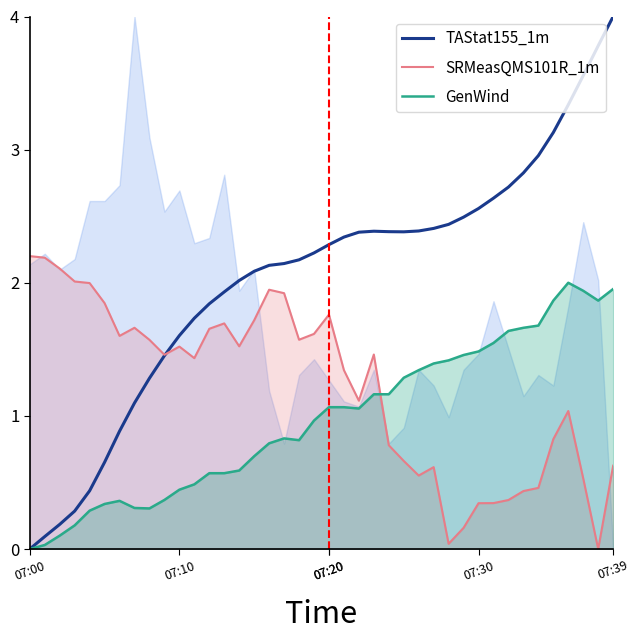

At which label does SRMeasQMS101R_1m reach its minimum?

38